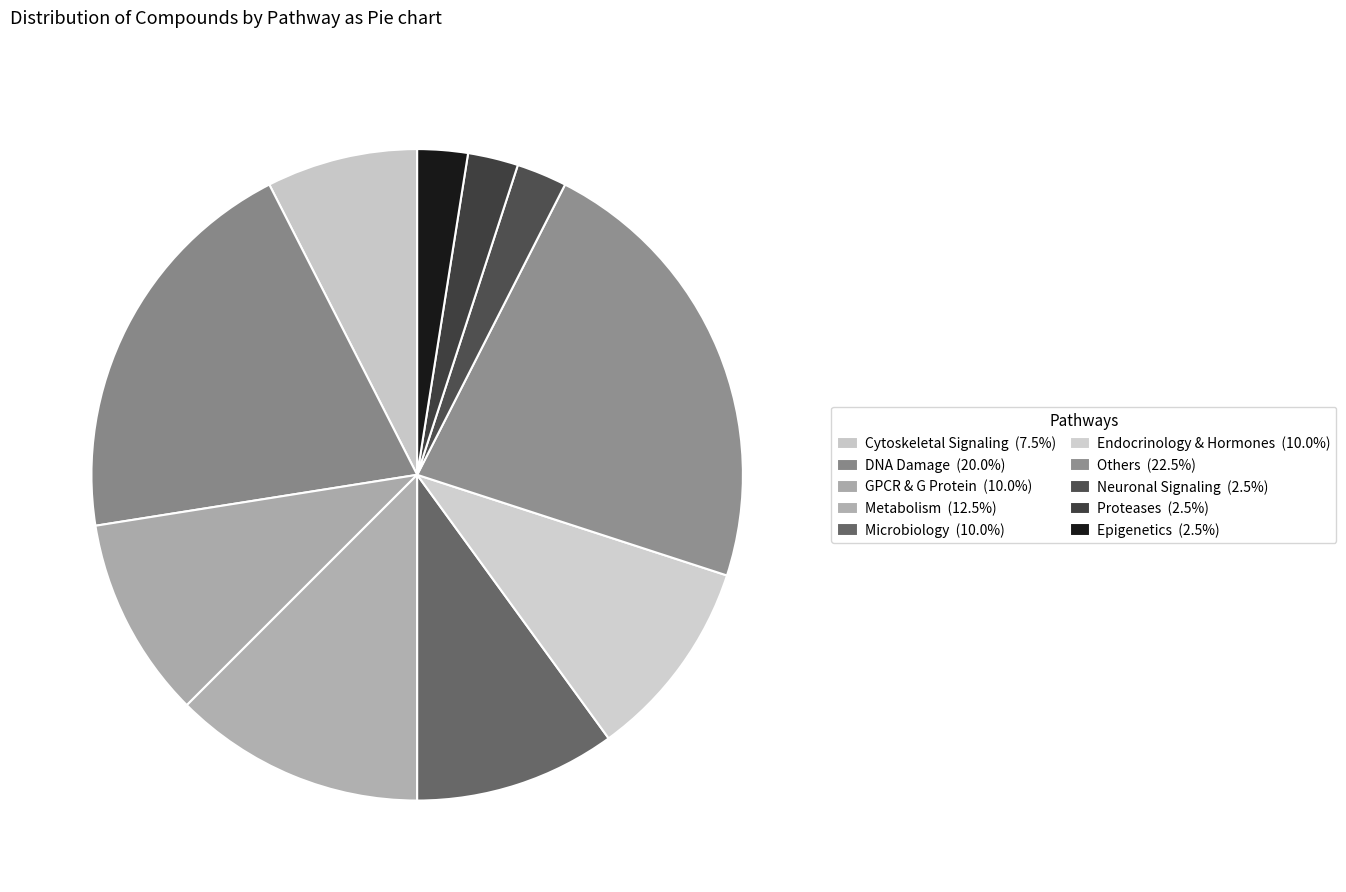

How many slices are in this pie chart?

10